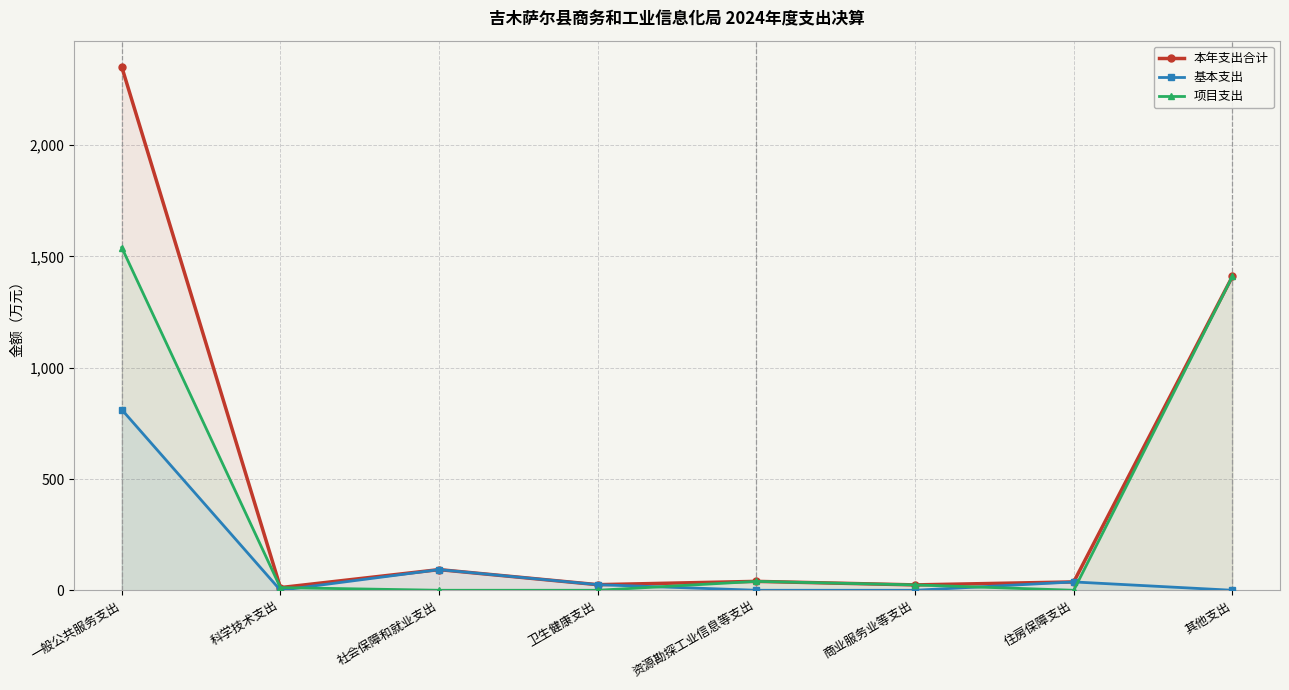

At which label is 项目支出 closest to 770?

其他支出